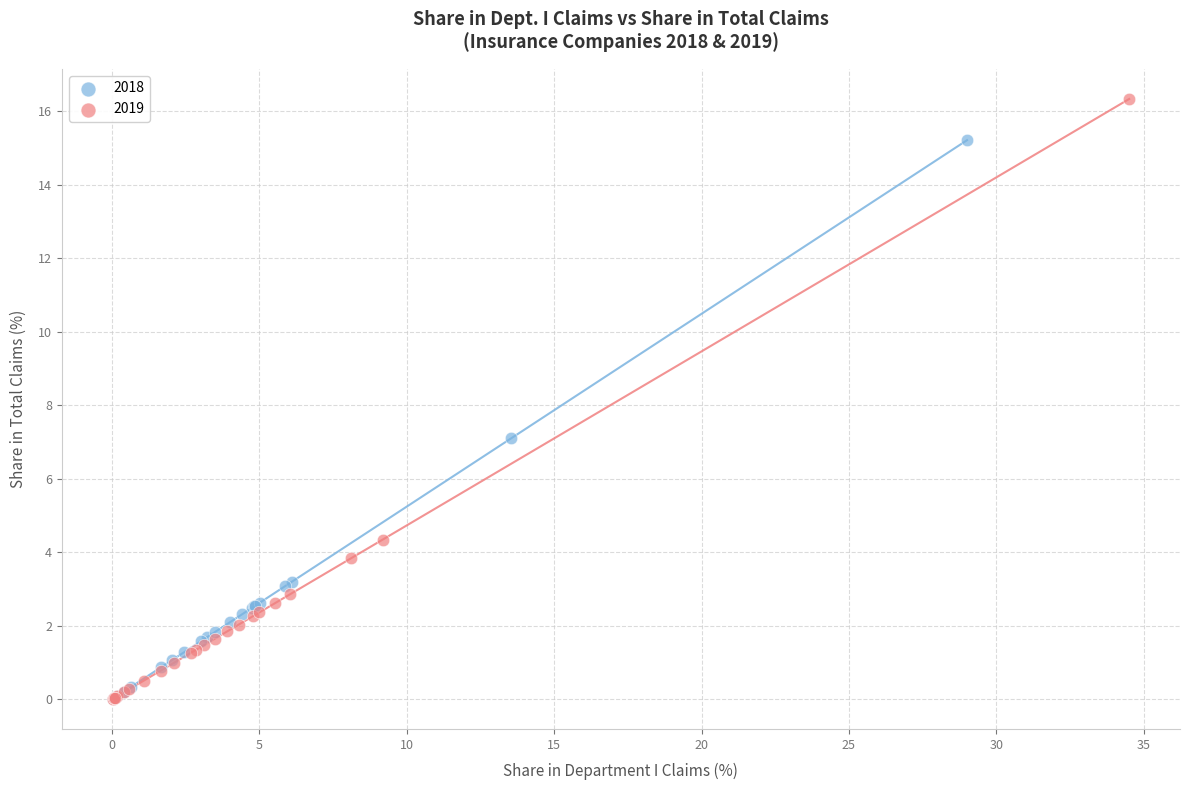

Which series has the widest spread of Y values?

2019